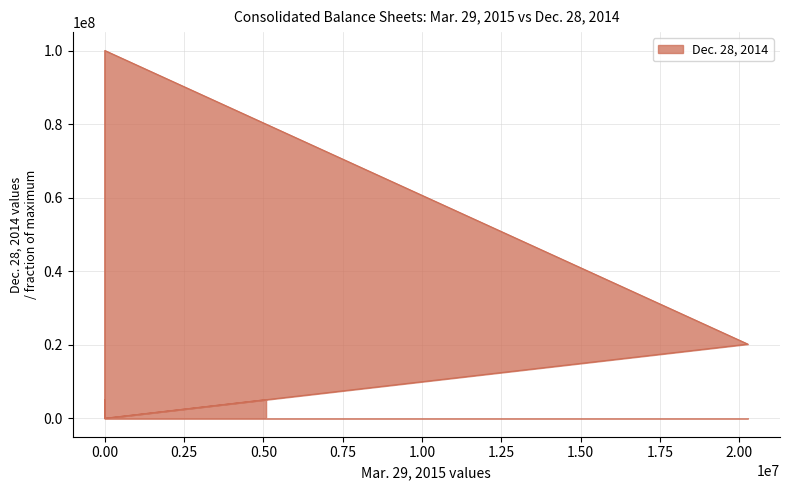

Which has a higher value, 0.25 or 0.50?

0.25